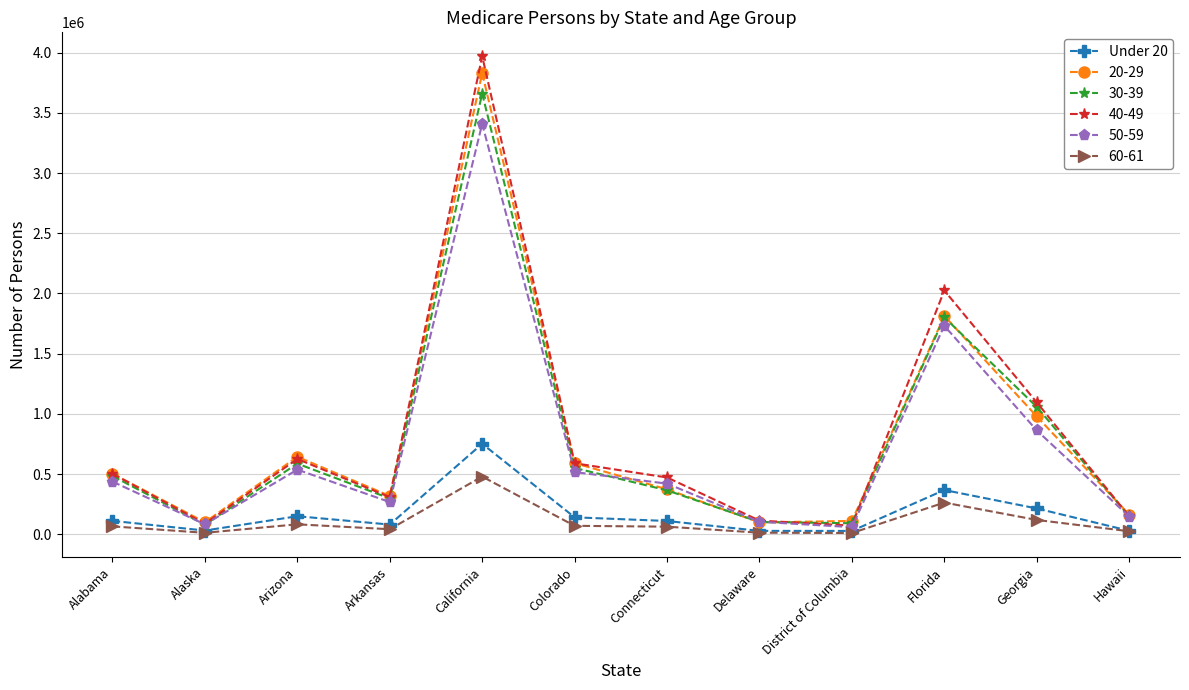

What is the maximum value shown in the chart?

3971131